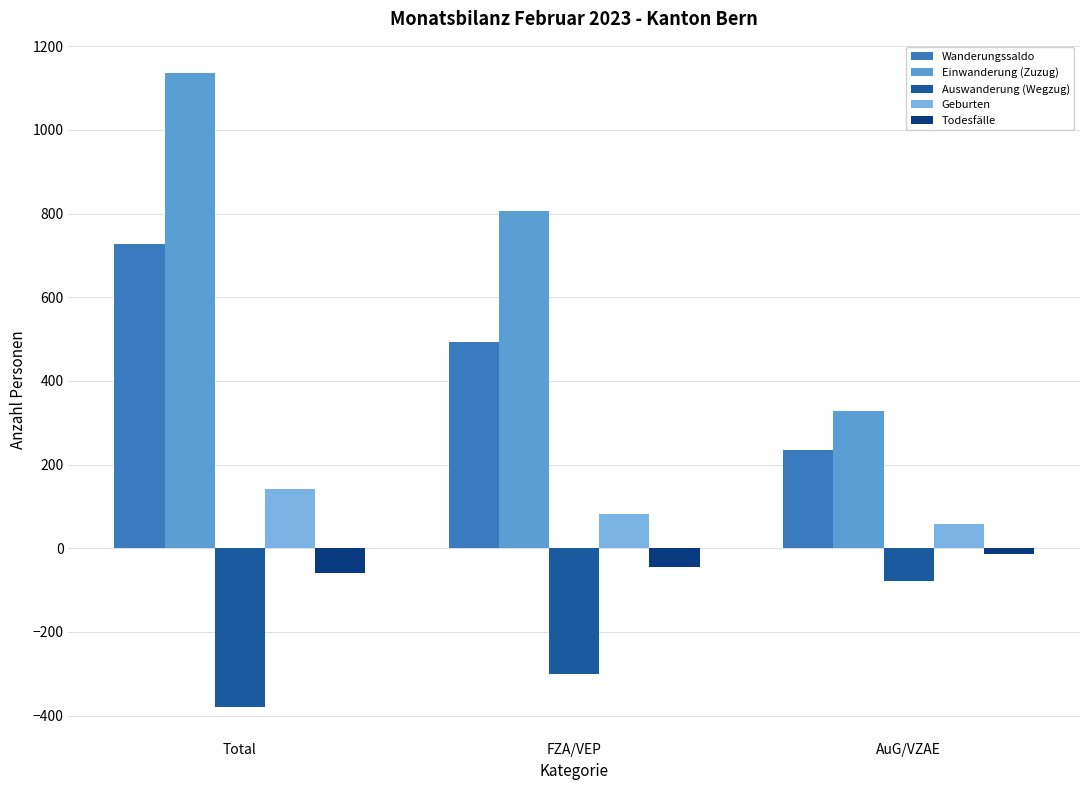

How many bars are there in total?

15